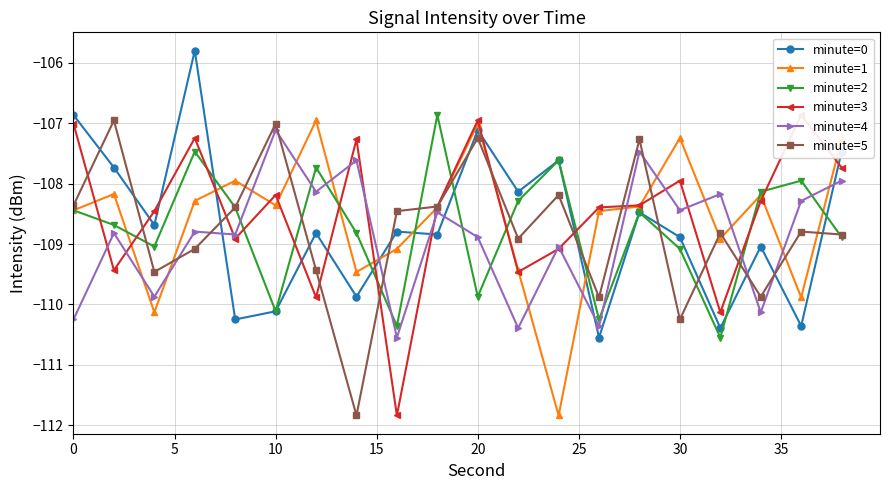

True or false: minute=5 and minute=4 intersect in this chart.

True